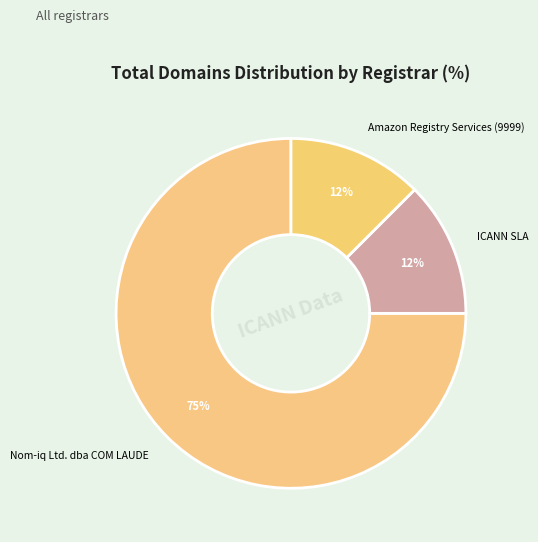

Is there any slice that represents more than half of the pie?

Yes